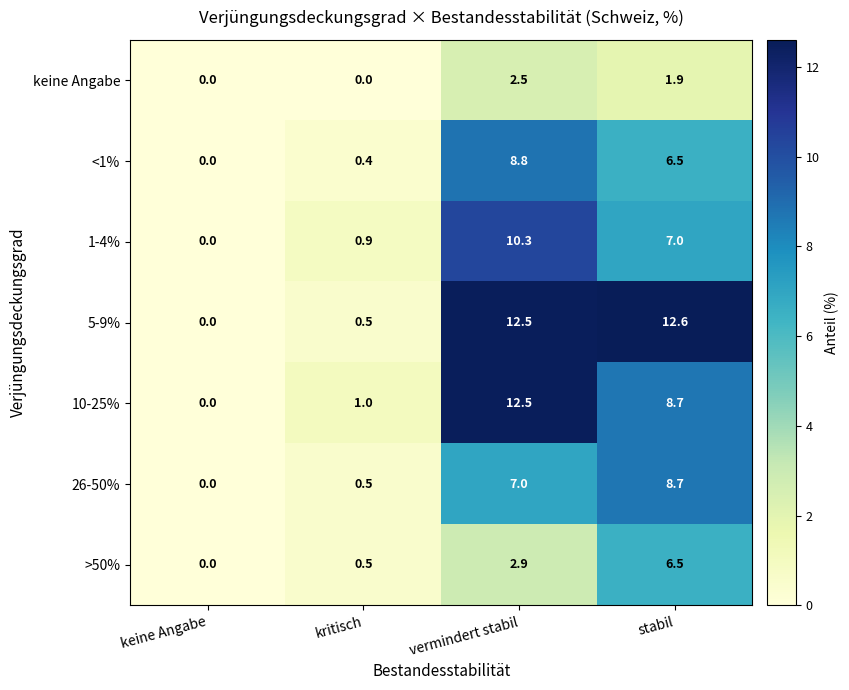

At which label does 10-25% first exceed 8?

vermindert stabil